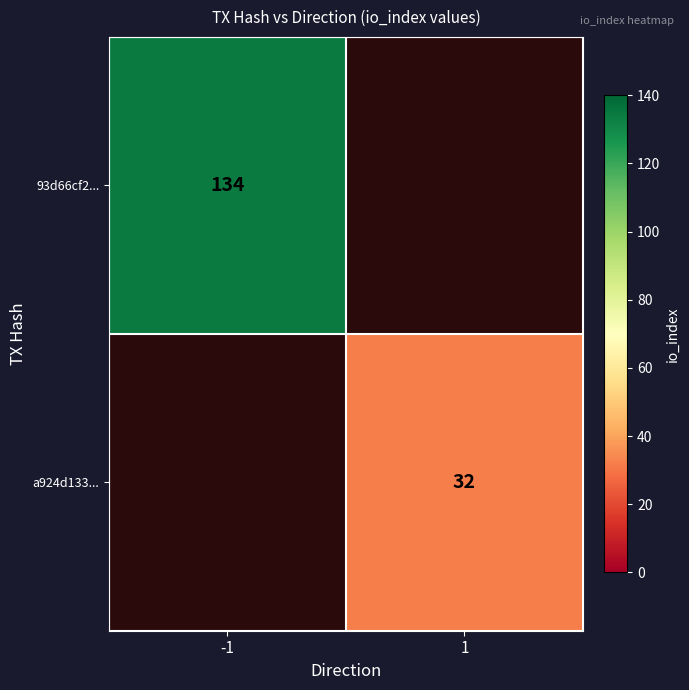

True or false: a924d133... has a value of 55 at 1.

False